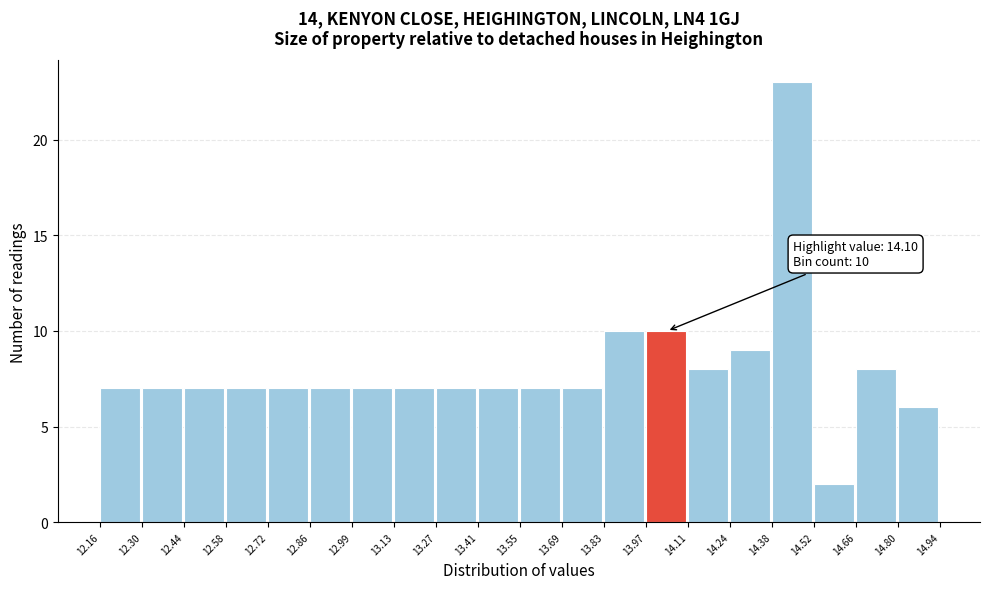

Over which range of the x-axis is the bar tallest?

14.38 to 14.52